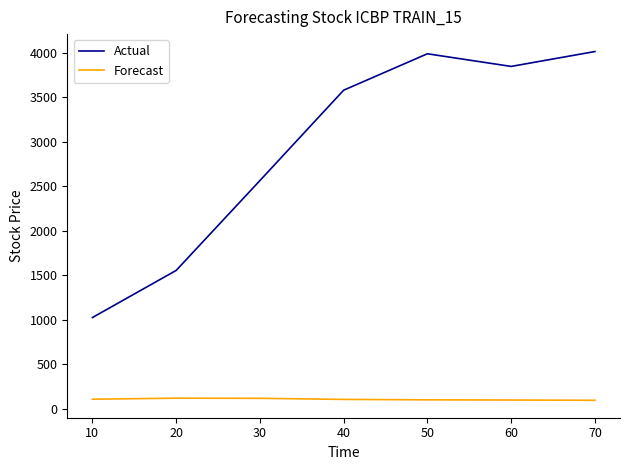

Which series has the largest total across all categories?

Actual